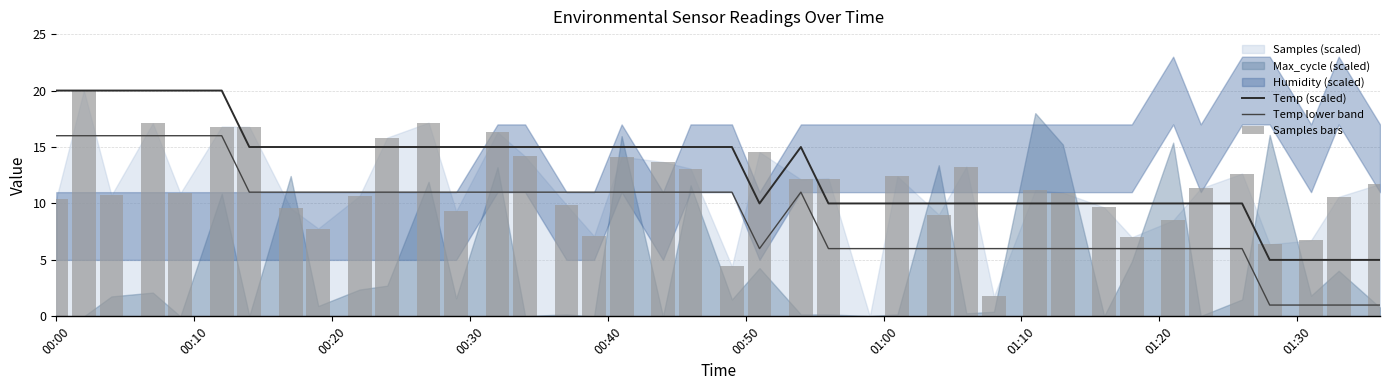

What is the minimum value for Temp (scaled)?

5.0